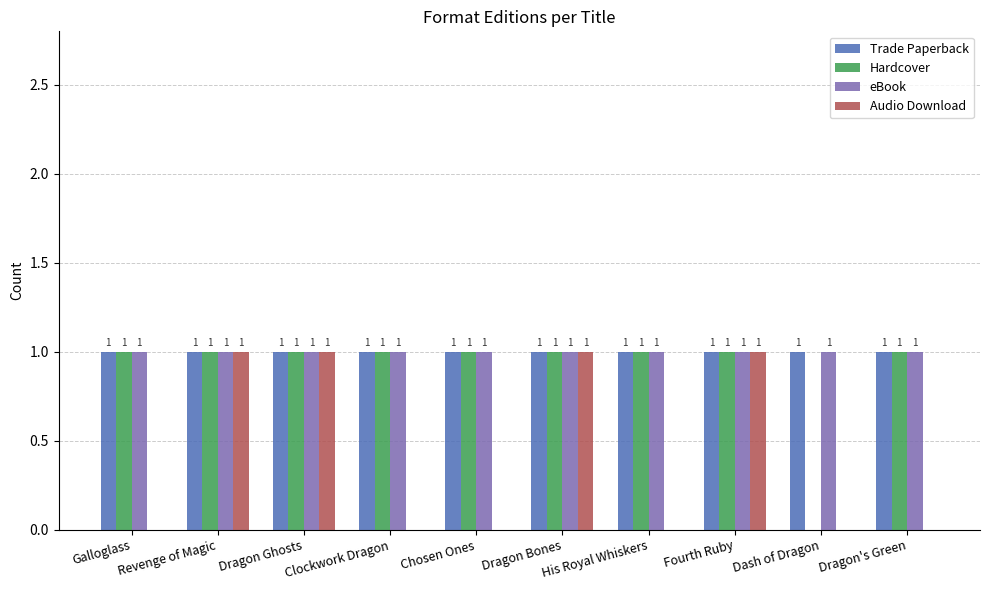

What is the total value across all series at Clockwork Dragon?

3